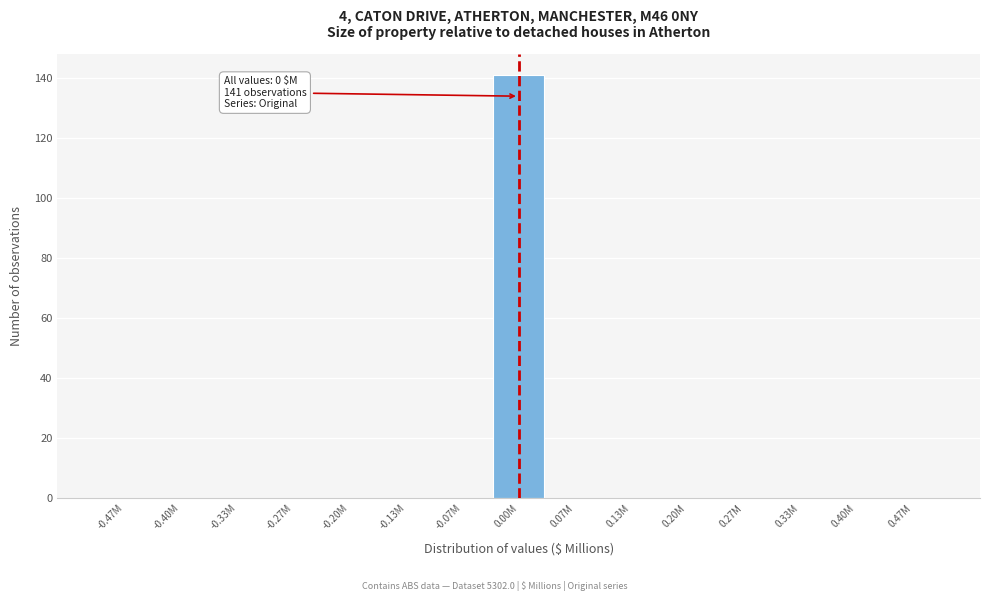

Reading left to right, what are all the values shown in this chart?

-0.47M=0	-0.40M=0	-0.33M=0	-0.27M=0	-0.20M=0	-0.13M=0	-0.07M=0	0.00M=141	0.07M=0	0.13M=0	0.20M=0	0.27M=0	0.33M=0	0.40M=0	0.47M=0